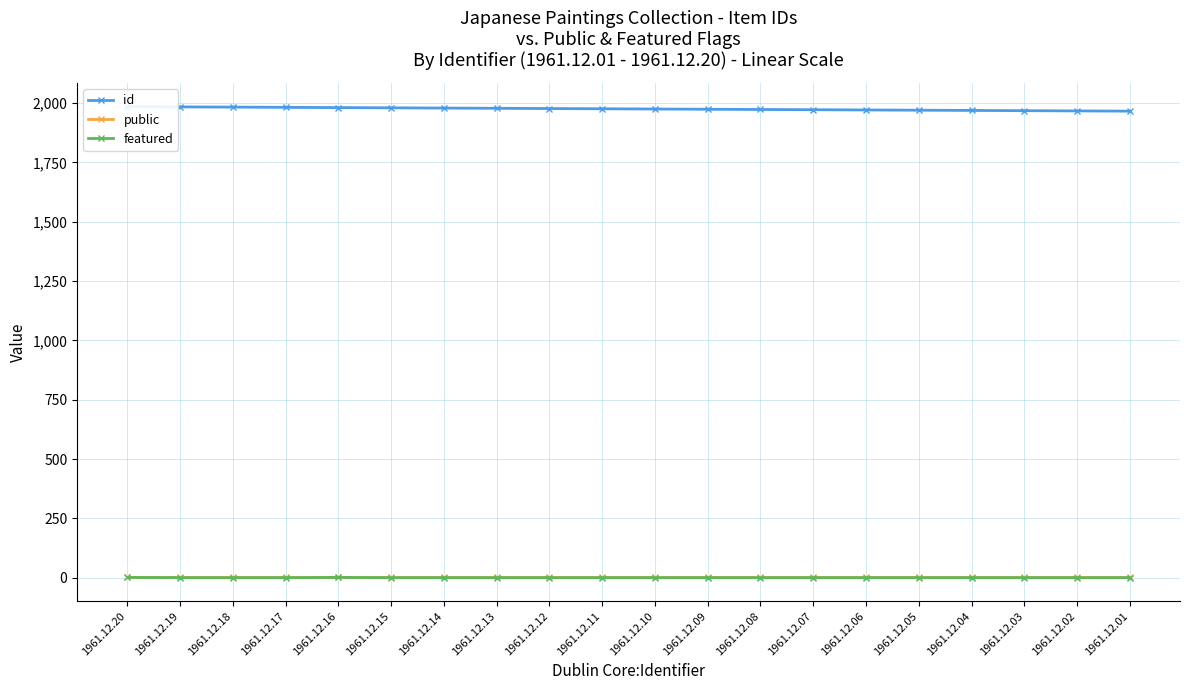

Is it true that featured equals 0 at 1961.12.09?

False